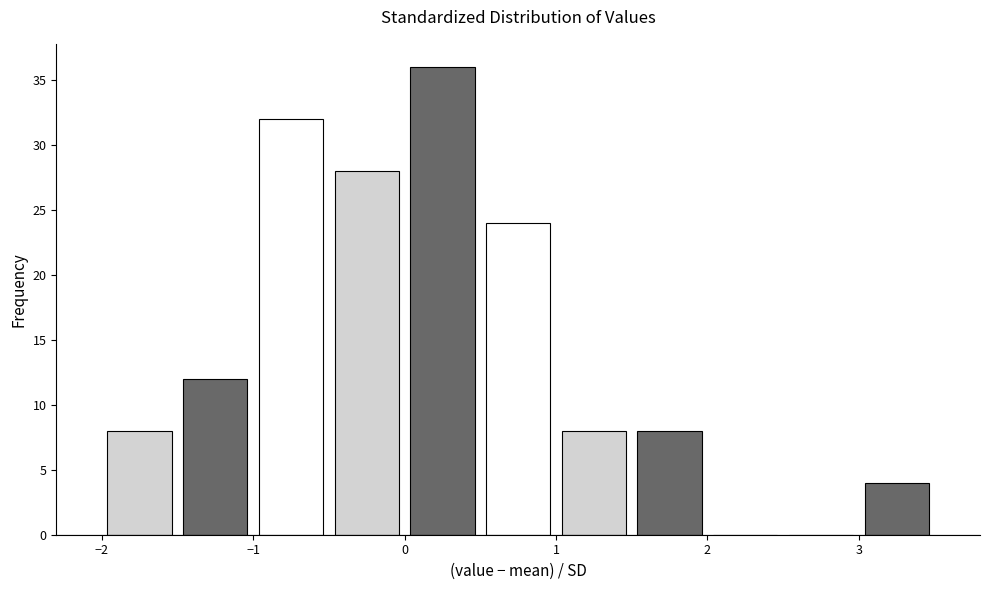

Reading left to right, list every bar in this chart as the range it spans on the x-axis followed by its height. The values are not printed on the chart, so give them approximately, as read against the axis.

-2.0 to -1.5: 8
-1.5 to -1.0: 12
-1.0 to -0.5: 32
-0.5 to 0.0: 28
0.0 to 0.5: 36
0.5 to 1.0: 24
1.0 to 1.5: 8
1.5 to 2.0: 8
2.0 to 2.5: 0
2.5 to 3.0: 0
3.0 to 3.5: 4